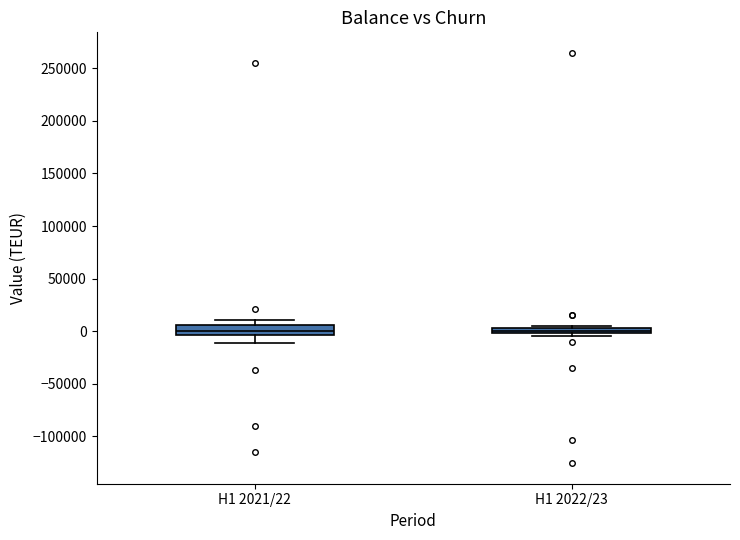

Where is the upper edge of the box for H1 2021/22 on the y-axis? The values are not printed on the chart, so give them approximately, as read against the axis.

5000